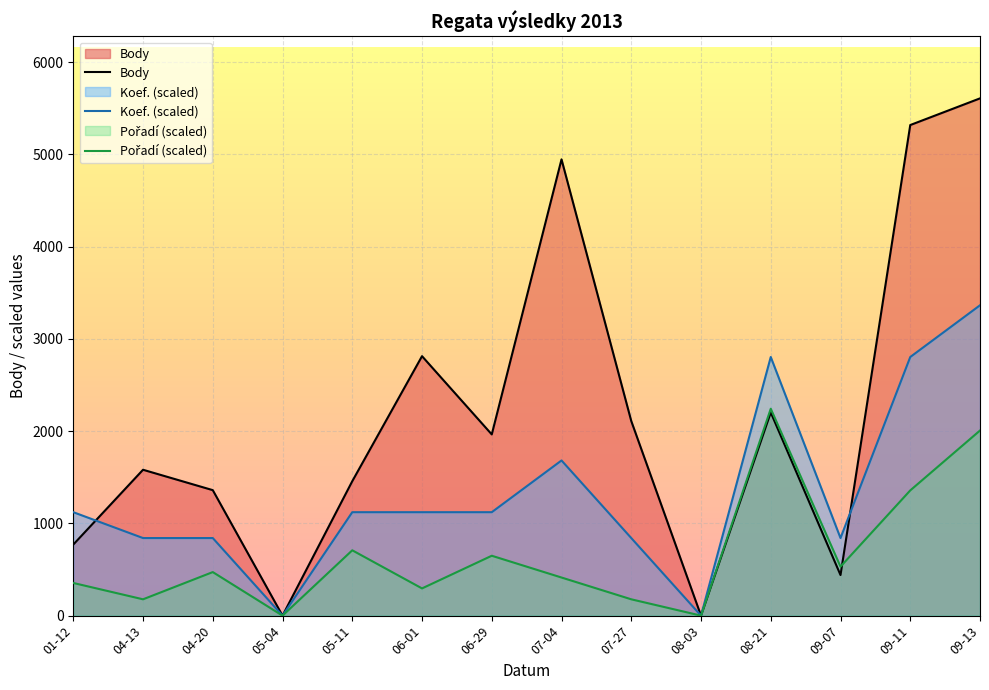

Where is Koef. (scaled) nearest to the value 1681?

07-04